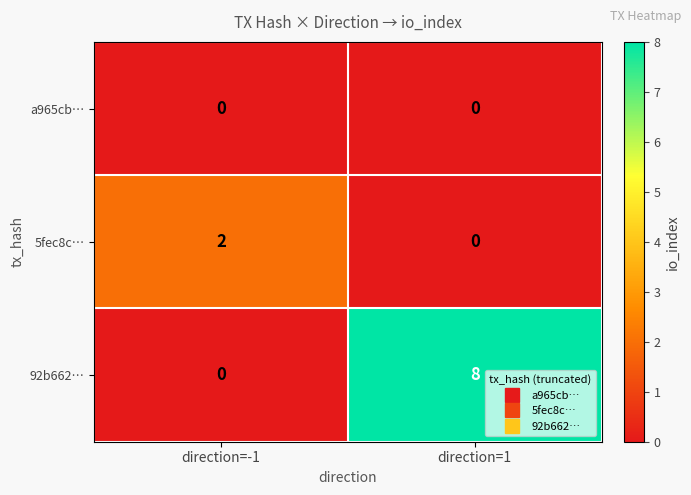

Reading right to left, list all the values displayed in this chart.

a965cb…: 0	0
5fec8c…: 0	2
92b662…: 8	0